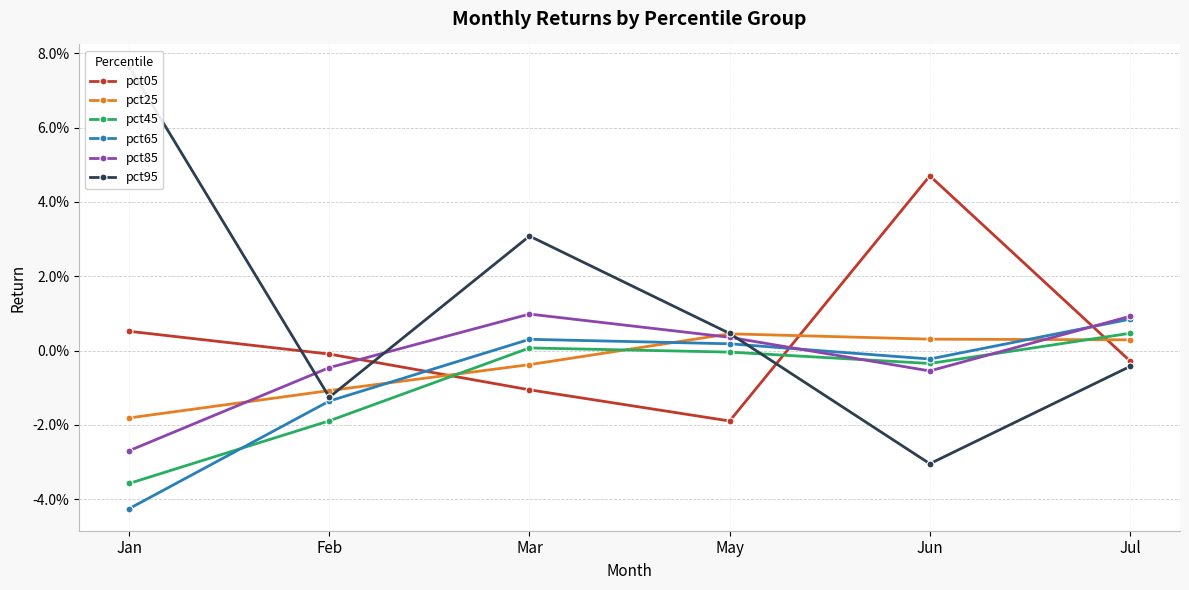

How many values in the pct65 series are below 0?

3